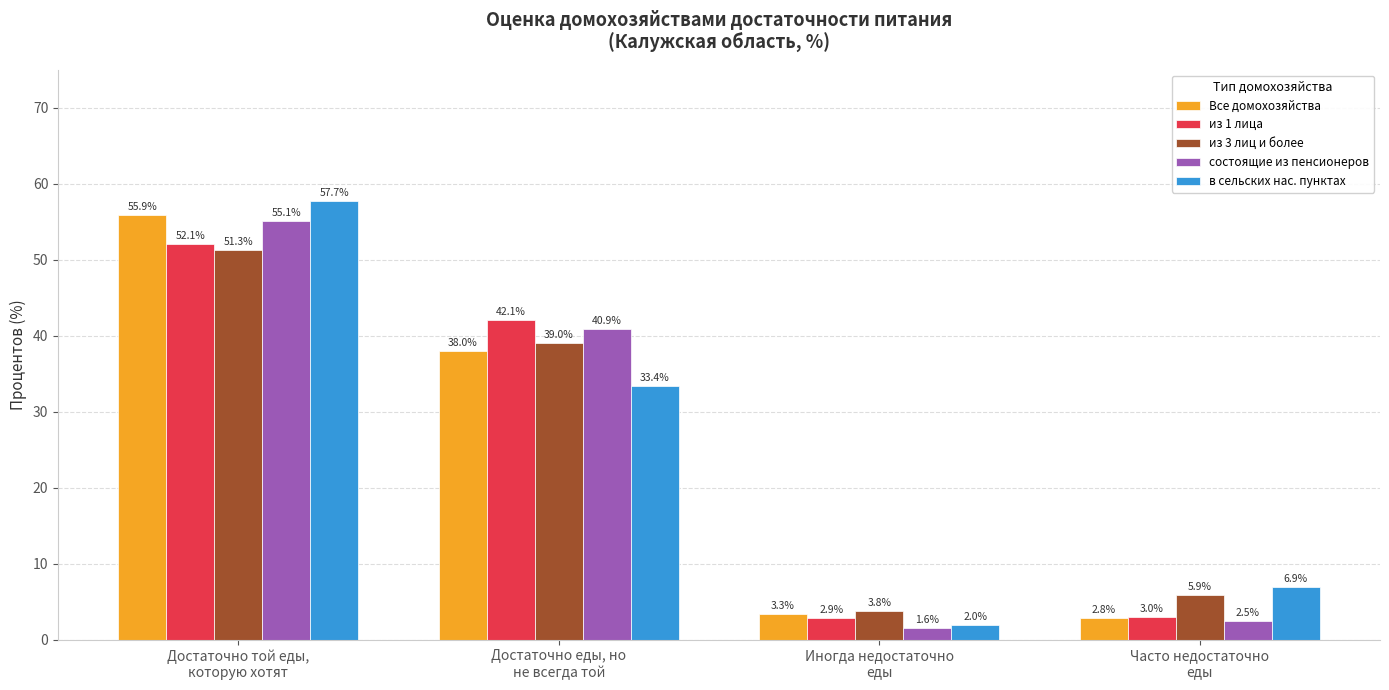

What is the value of the из 3 лиц и более bar at the 1st from the left?

51.3